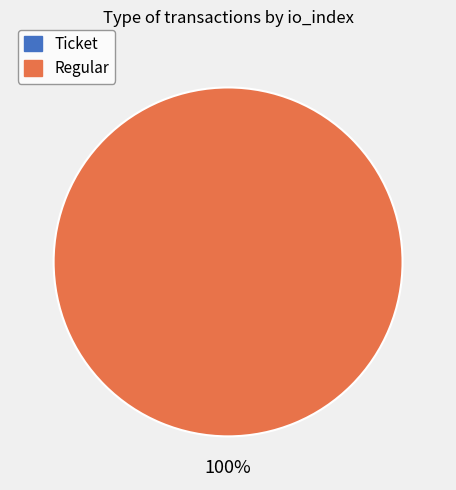

Is there any slice that represents more than half of the pie?

Yes